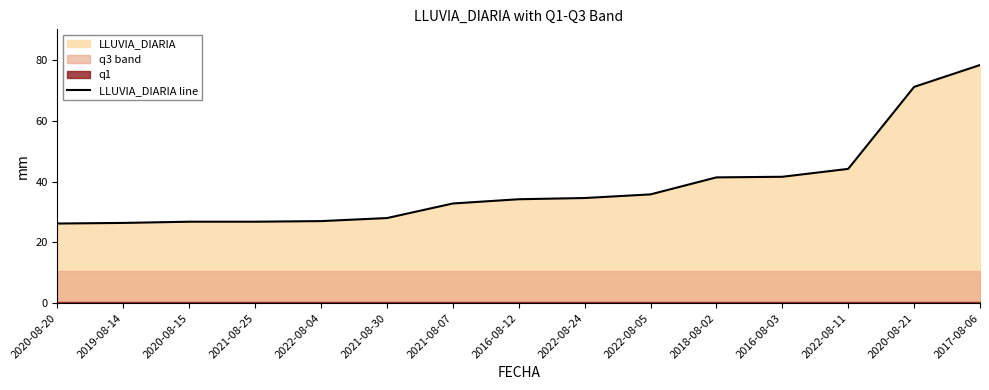

What is the label of the 5th point from the right?

2018-08-02